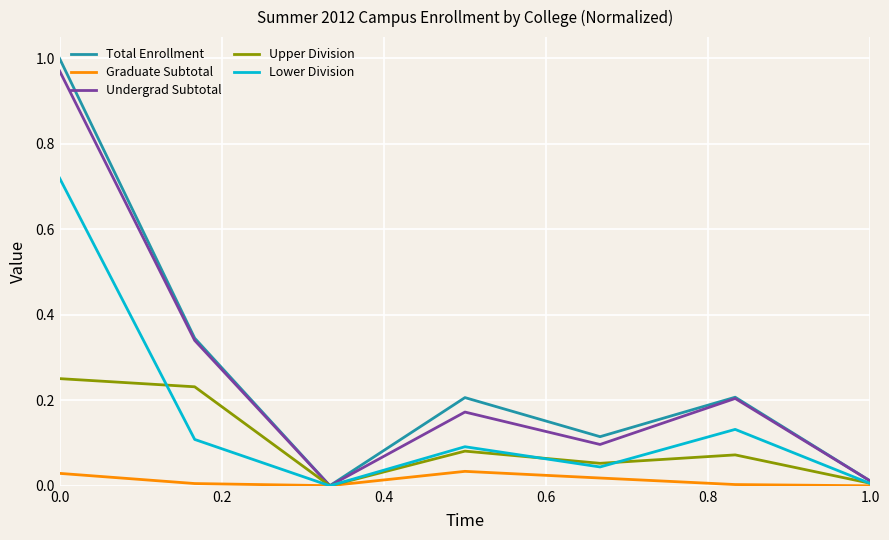

What are all the series names shown in the legend?

Total Enrollment, Graduate Subtotal, Undergrad Subtotal, Upper Division, Lower Division